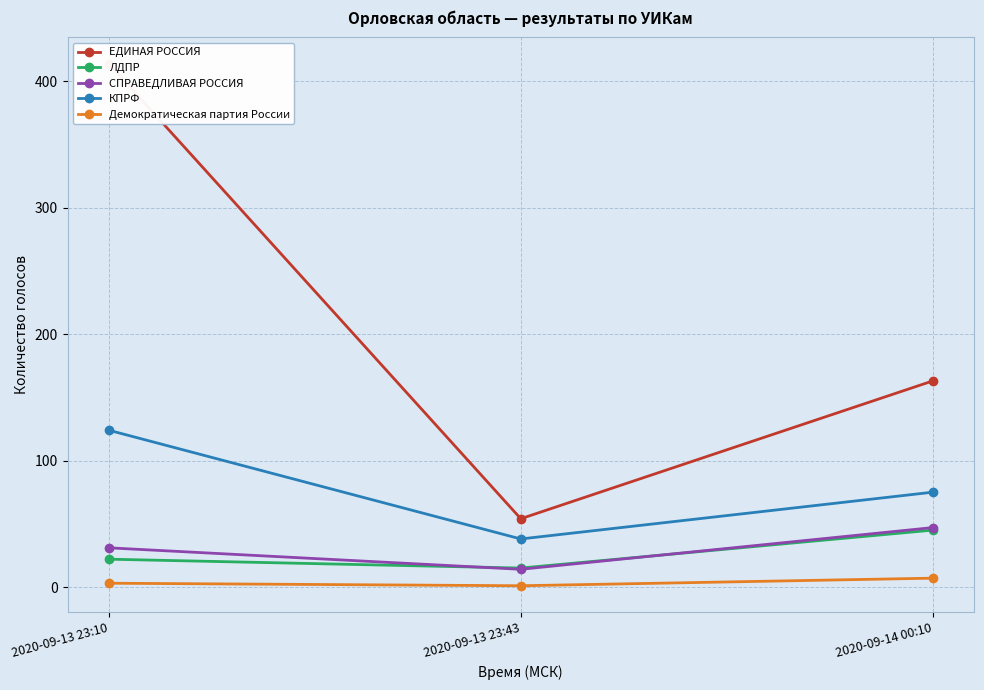

How many lines are shown in the chart?

5